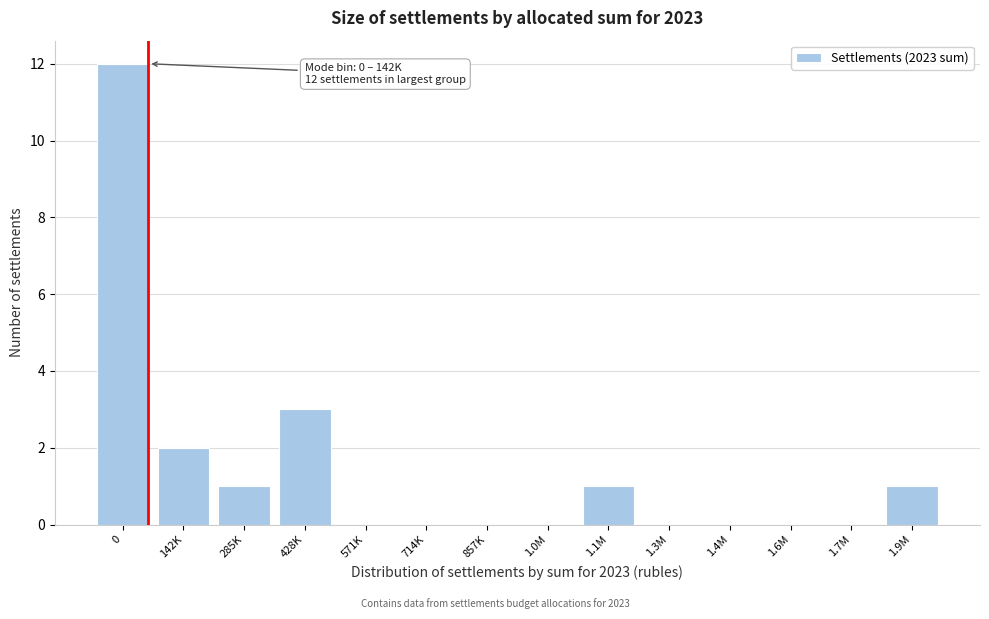

Reading left to right, what are all the values shown in this chart?

0=12	142K=2	285K=1	428K=3	571K=0	714K=0	857K=0	1.0M=0	1.1M=1	1.3M=0	1.4M=0	1.6M=0	1.7M=0	1.9M=1